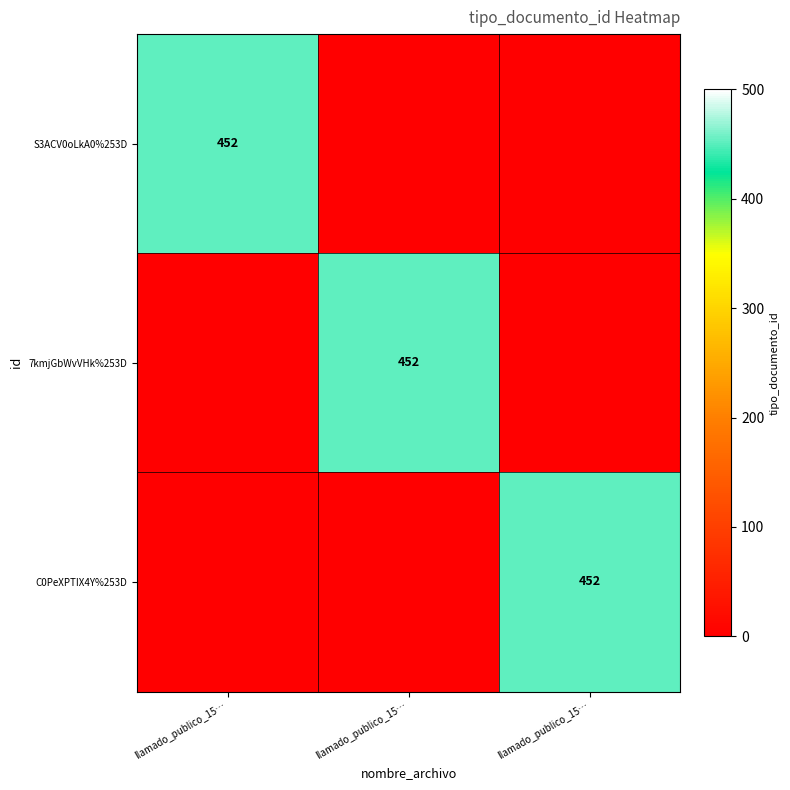

True or false: C0PeXPTIX4Y%253D has a value of 231 at llamado_publico_15….

False